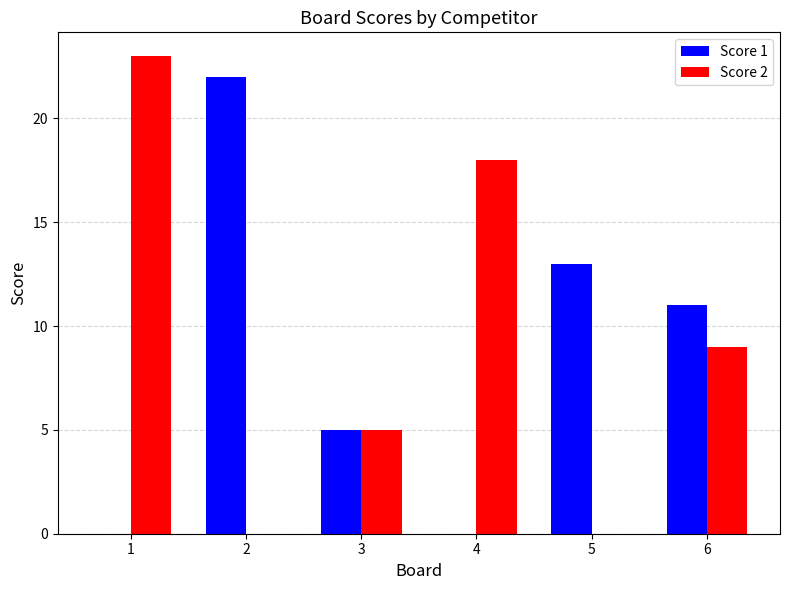

What is the total value across all series at 2?

22